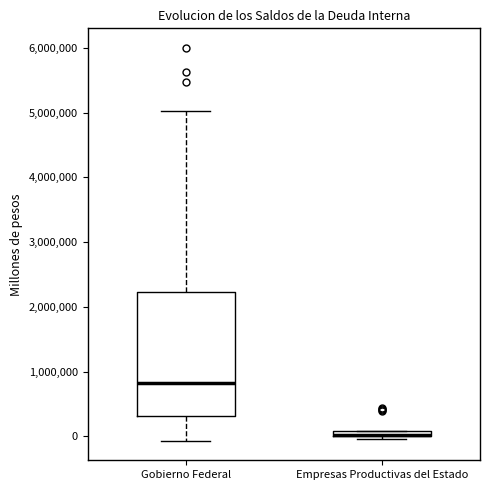

Which box is the tallest, from its lower edge to its upper edge?

Gobierno Federal